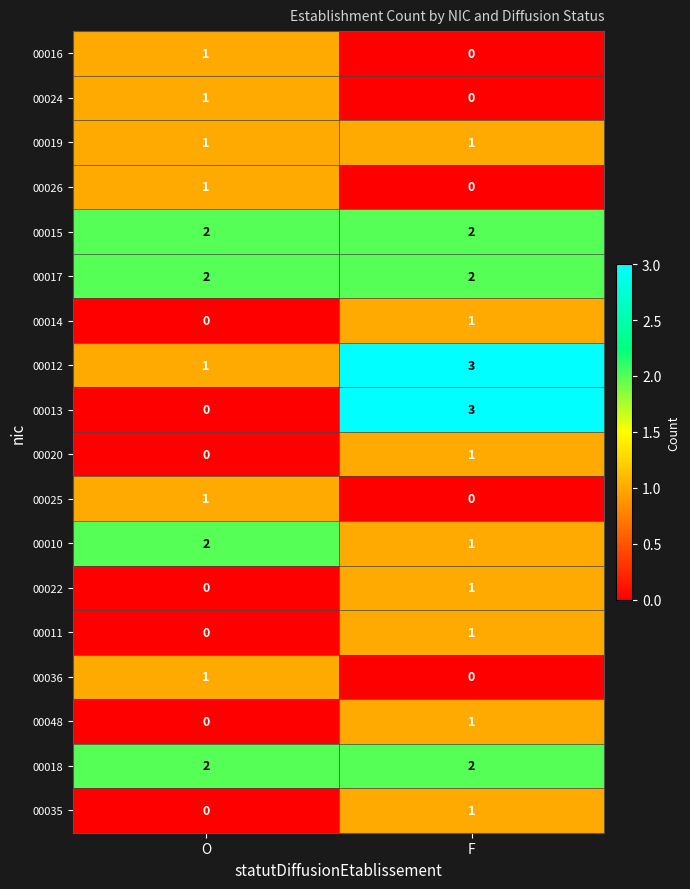

What is the spread (max minus min) of values at O?

2